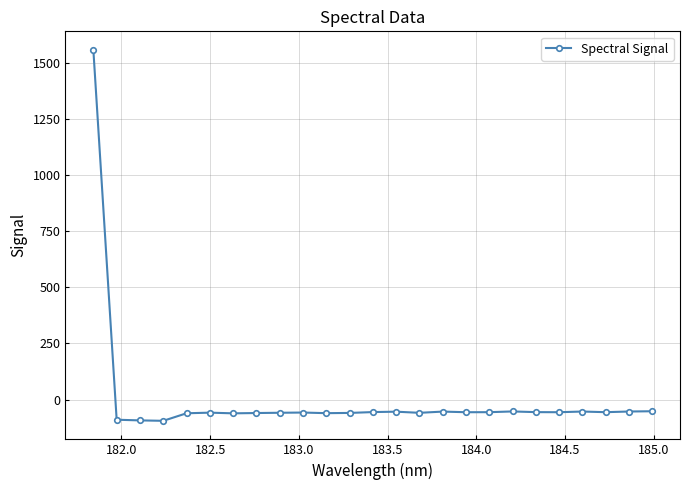

True or false: the data has more than 0 interior local peaks.

True